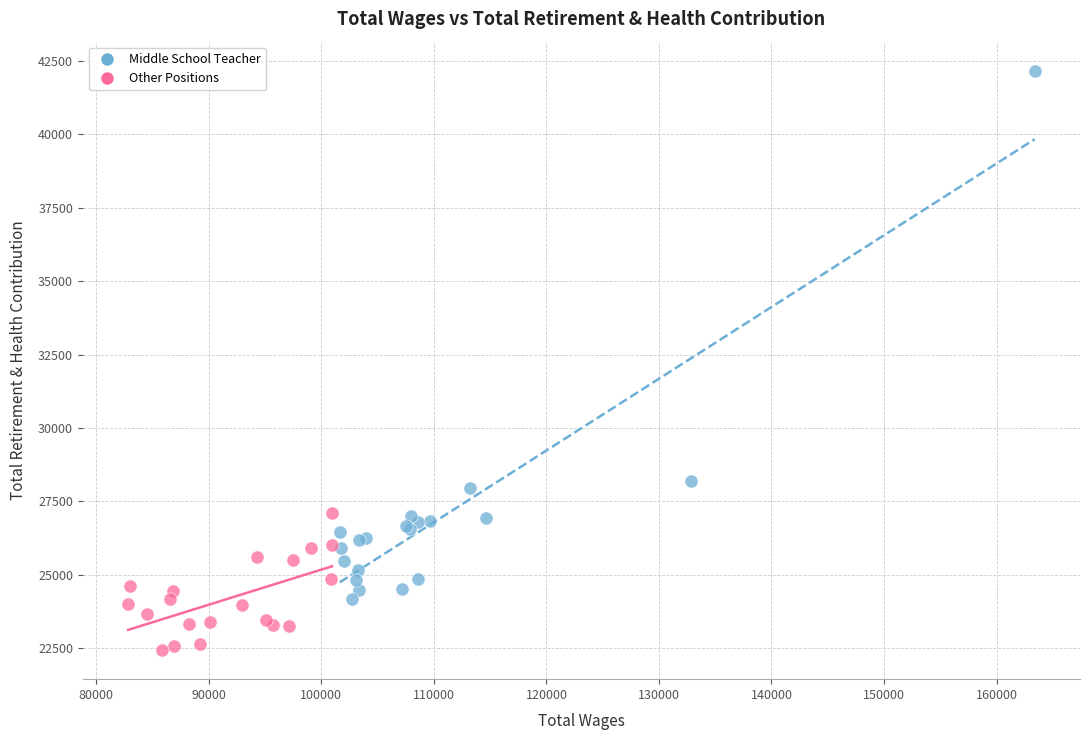

Which series reaches the maximum Y coordinate?

Middle School Teacher